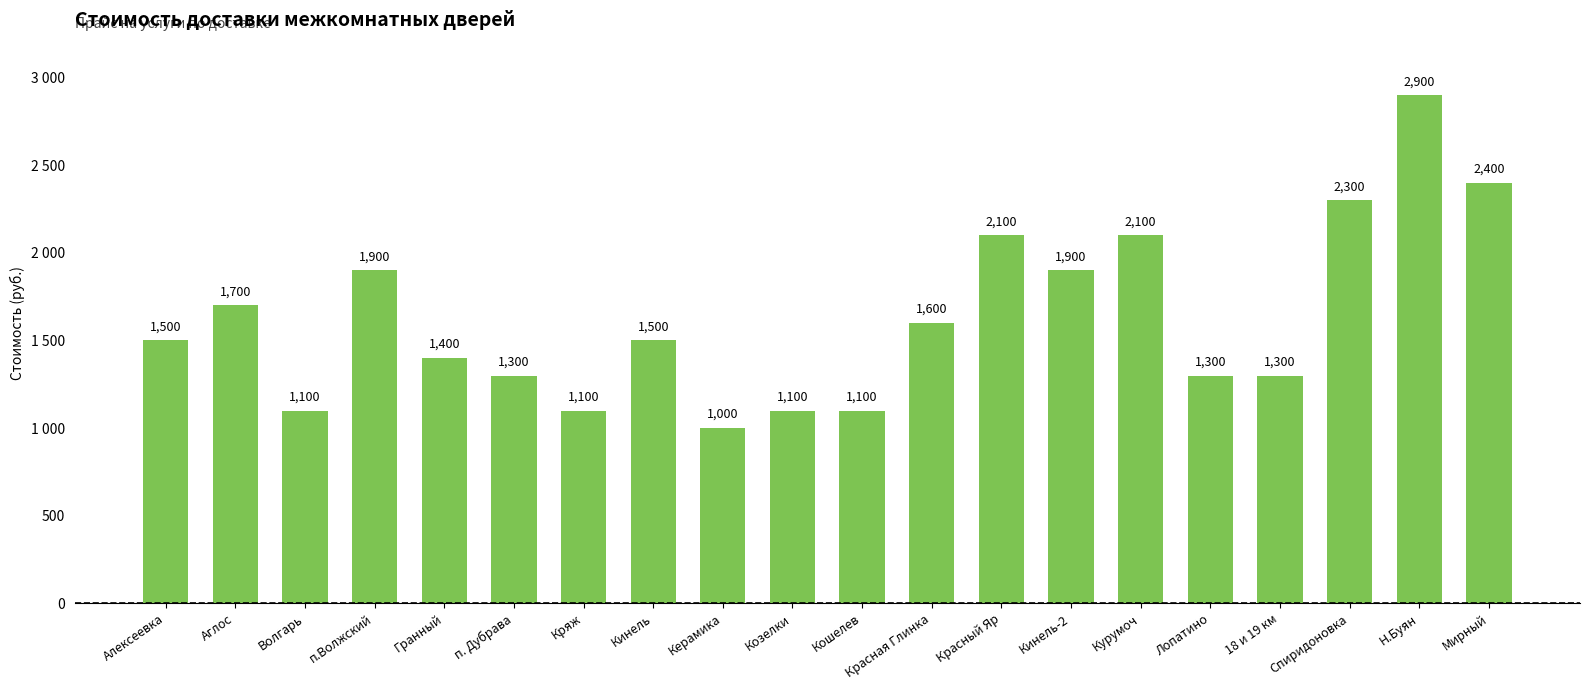

Which has a higher value, Курумоч or Гранный?

Курумоч